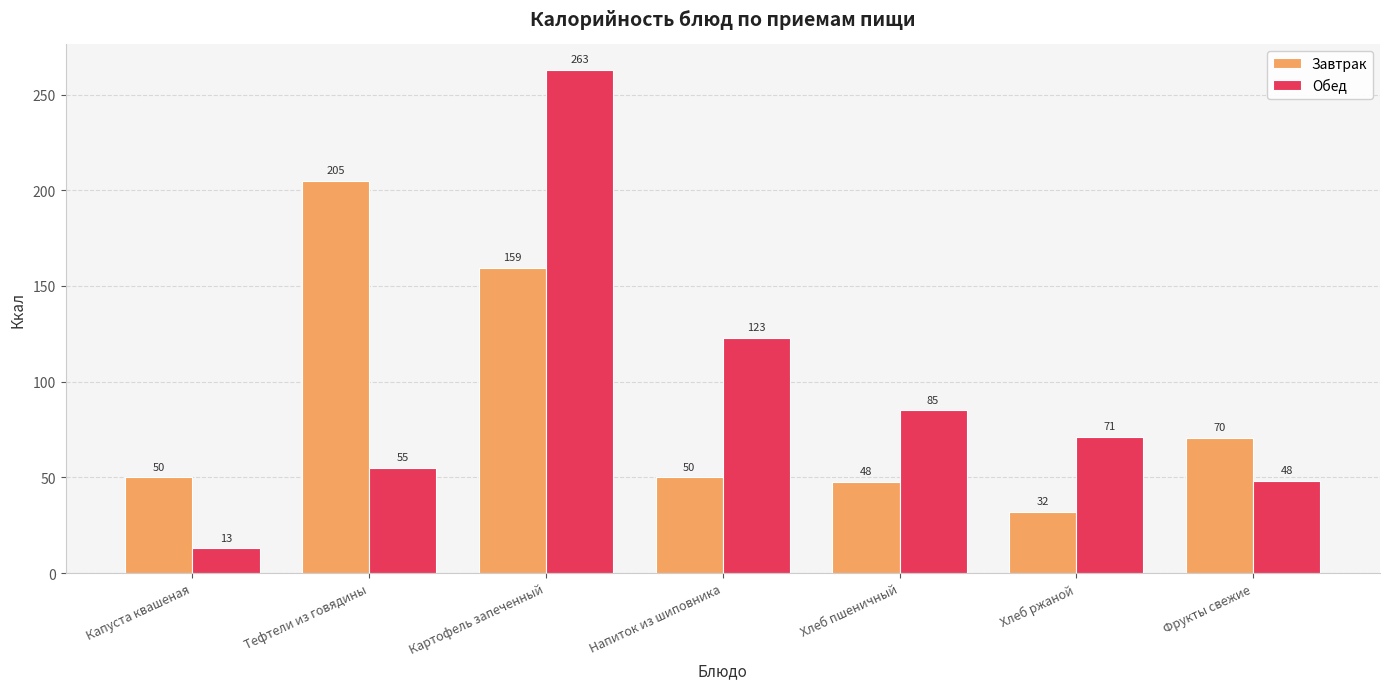

List the series in order of their overall mean, highest first.

Обед, Завтрак